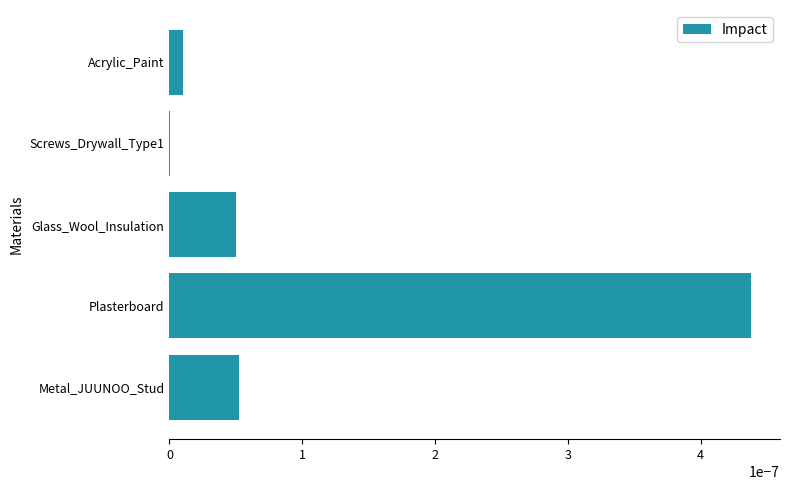

Which has a higher value, Metal_JUUNOO_Stud or Plasterboard?

Plasterboard